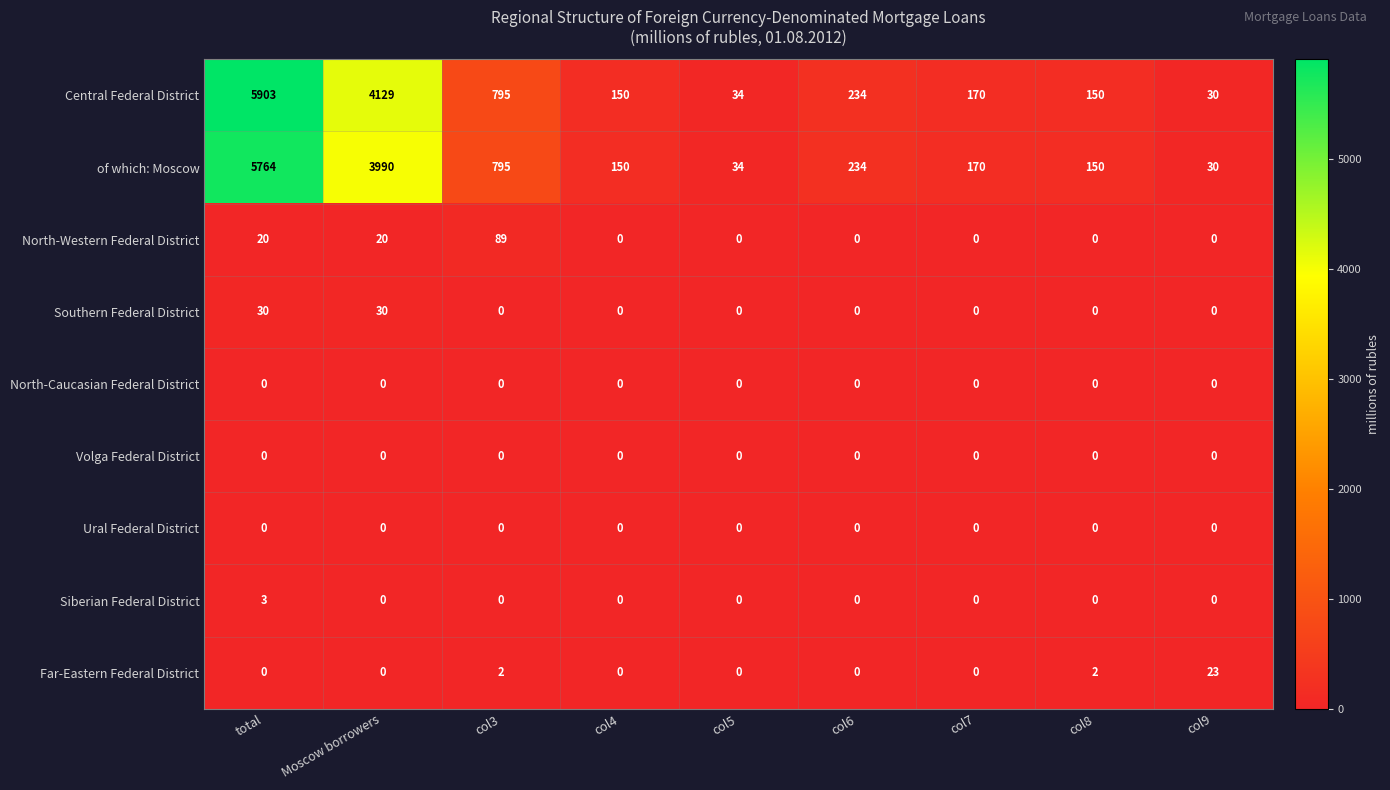

At which label does of which: Moscow reach its minimum?

col9